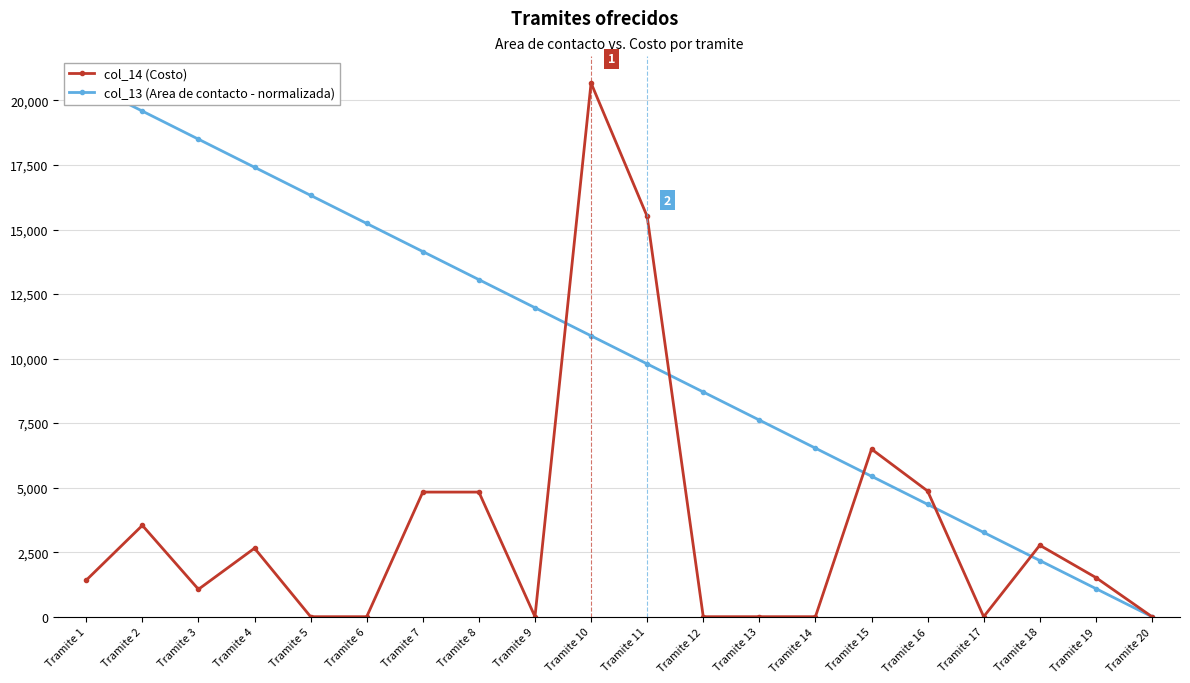

How many lines are shown in the chart?

2